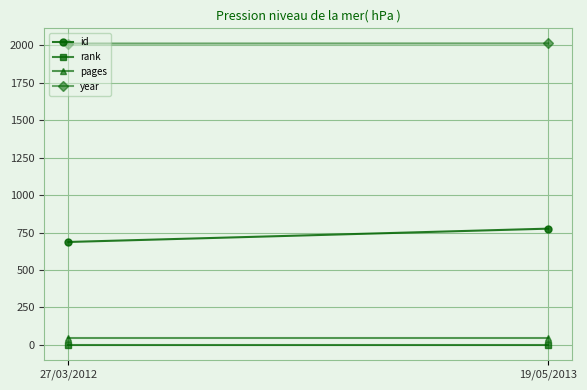

What is the maximum value for id?

776